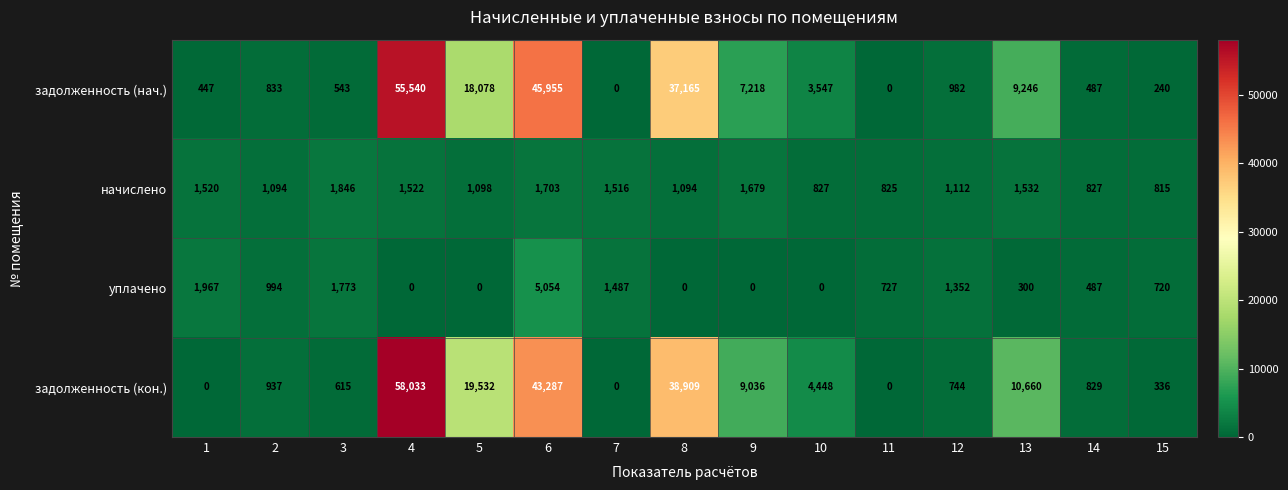

The начислено series shows 840 at 6. True or false?

False